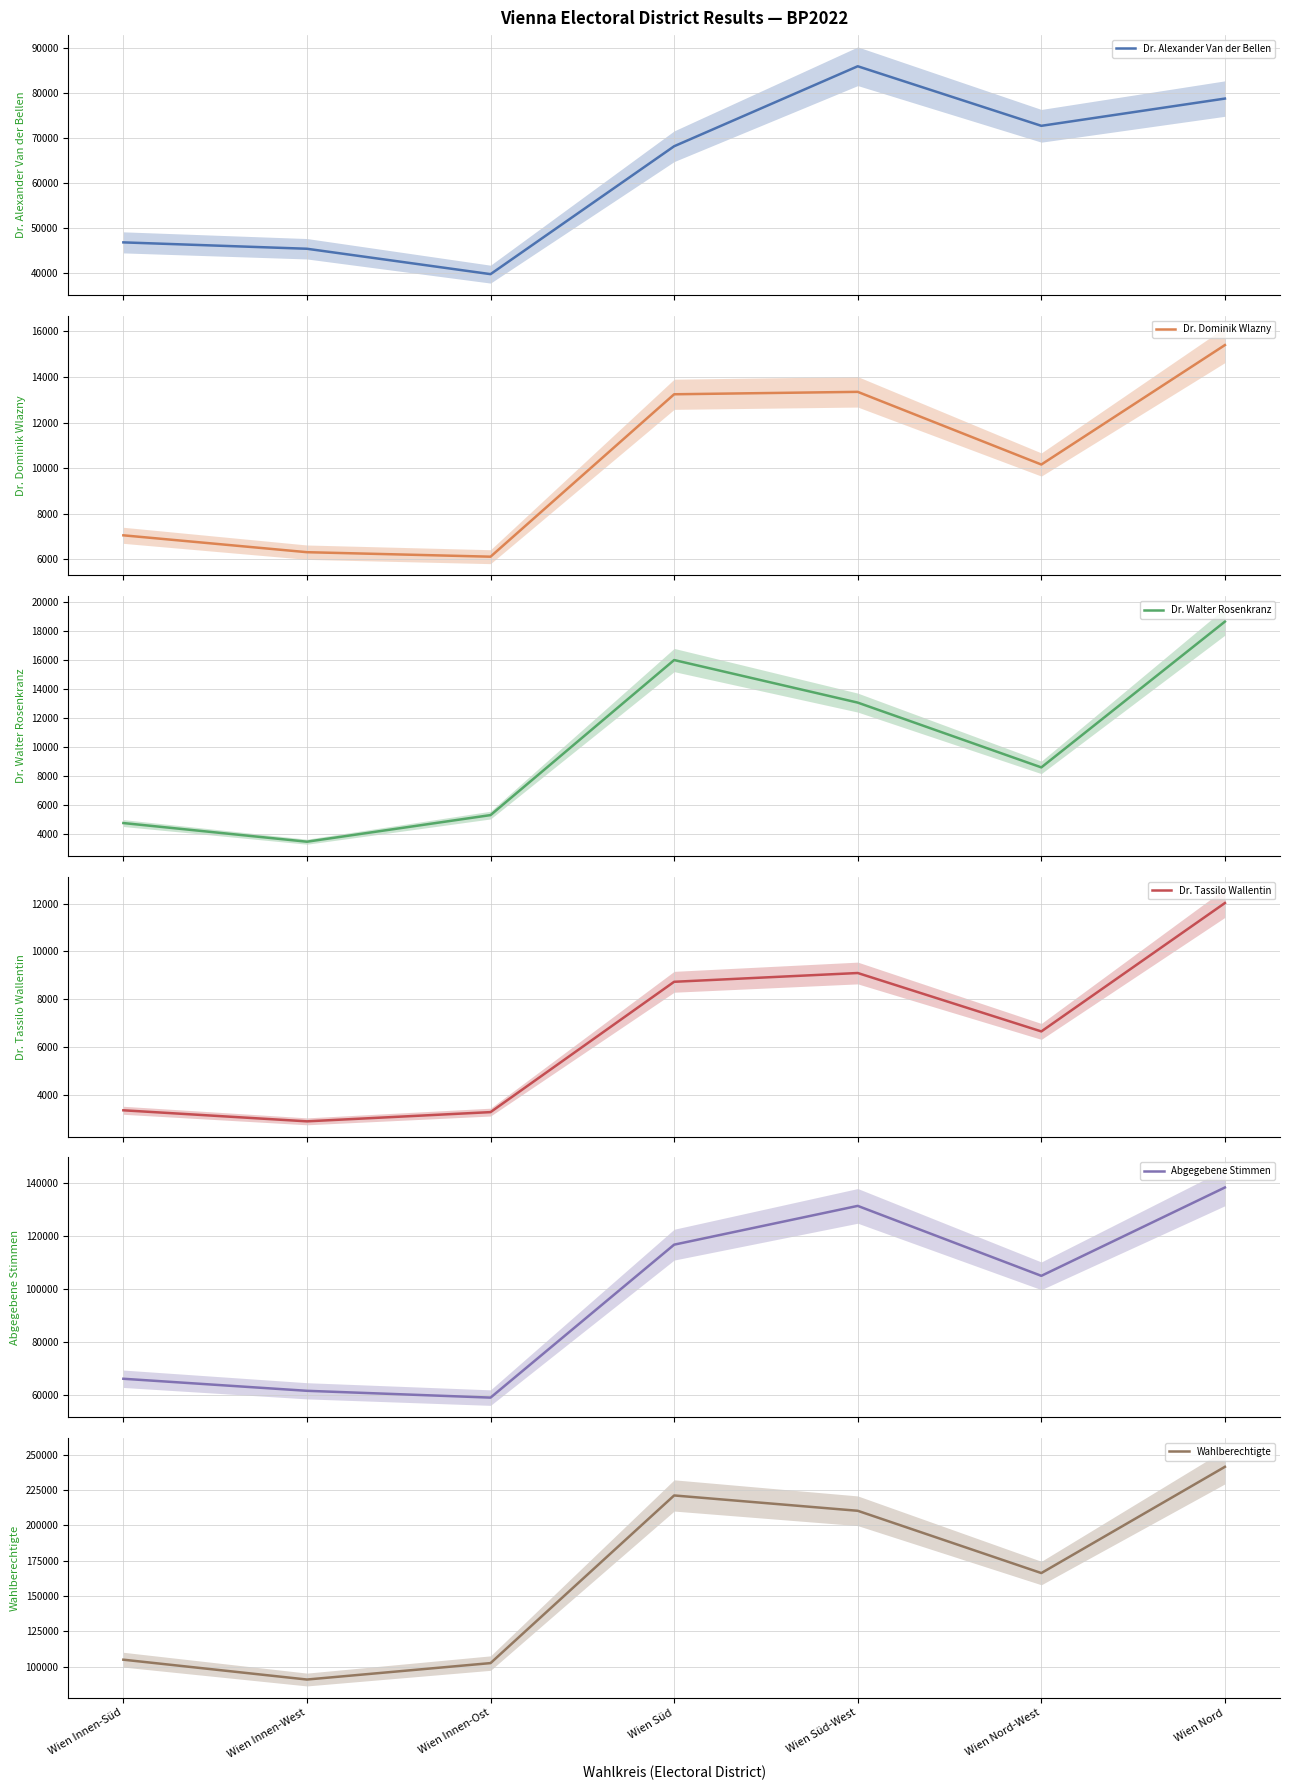

Reading left to right, transcribe all the data shown in this chart.

Dr. Alexander Van der Bellen: 46842	45423	39778	68218	86004	72760	78819
Dr. Dominik Wlazny: 7055	6315	6118	13241	13347	10160	15400
Dr. Walter Rosenkranz: 4770	3486	5318	15995	13064	8603	18642
Dr. Tassilo Wallentin: 3357	2895	3281	8732	9099	6656	12027
Abgegebene Stimmen: 65974	61410	58832	116793	131487	104980	138466
Wahlberechtigte: 104851	90804	102441	221140	210288	166194	241417